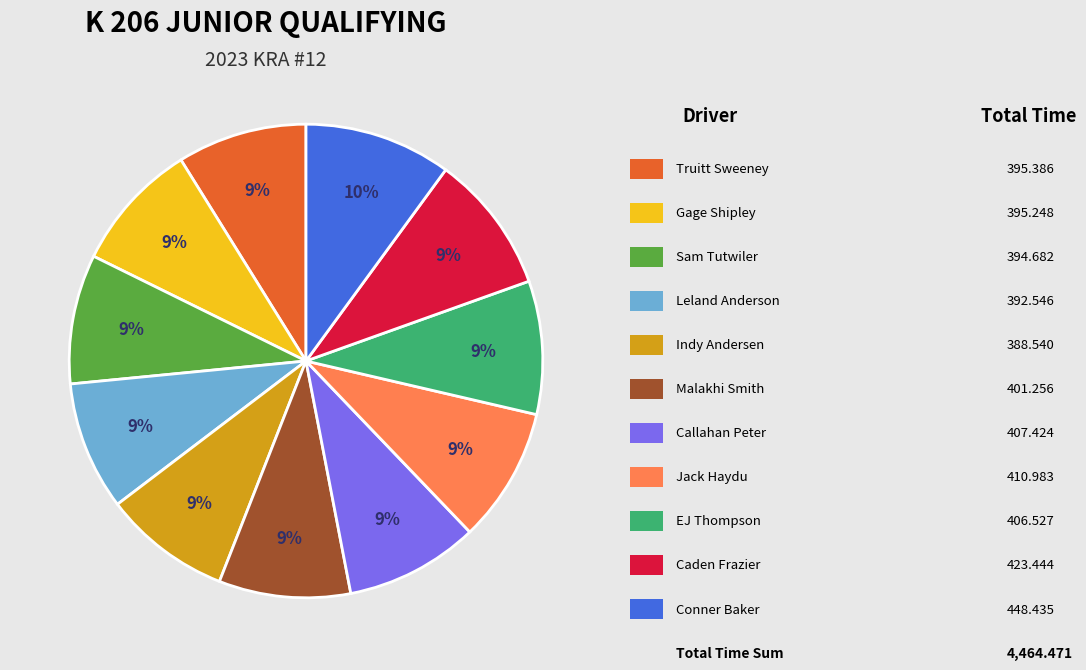

To the nearest percent, what is the average slice percentage?

9%